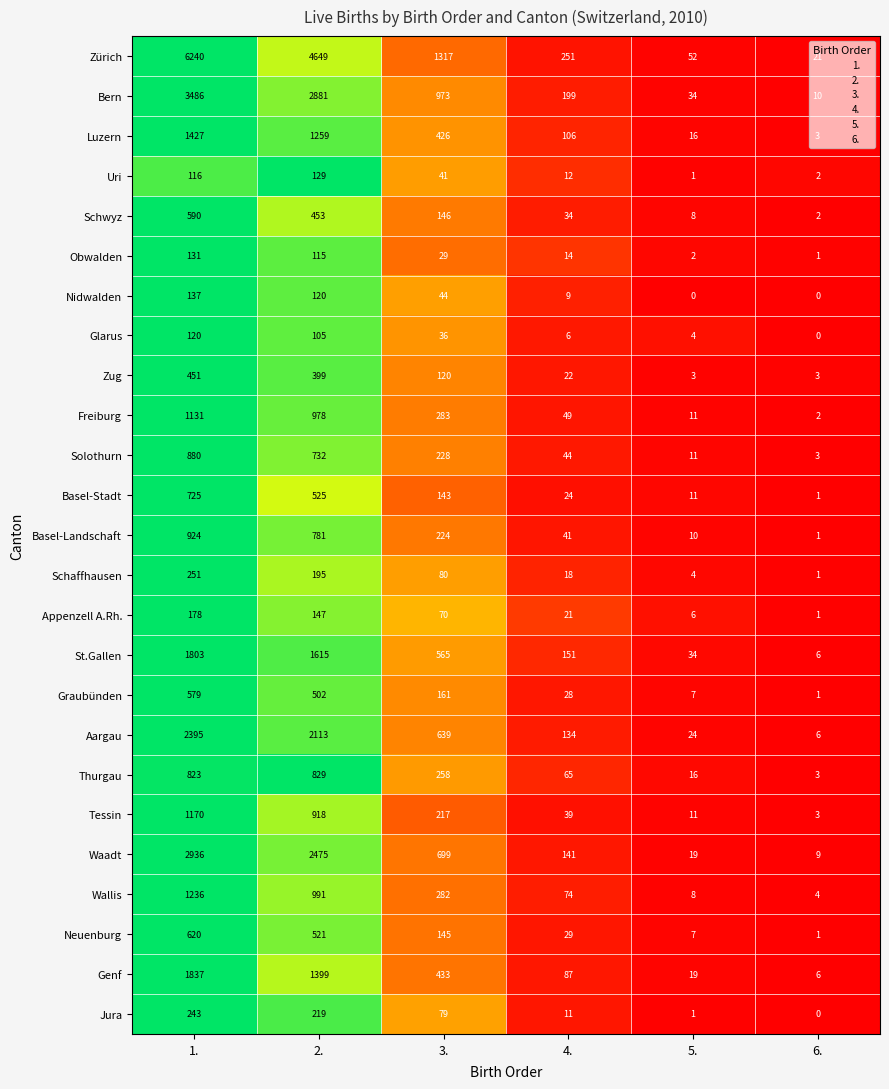

List the series in order of their peak value, lowest first.

Glarus, Uri, Obwalden, Nidwalden, Appenzell A.Rh., Jura, Schaffhausen, Zug, Graubünden, Schwyz, Neuenburg, Basel-Stadt, Thurgau, Solothurn, Basel-Landschaft, Freiburg, Tessin, Wallis, Luzern, St.Gallen, Genf, Aargau, Waadt, Bern, Zürich